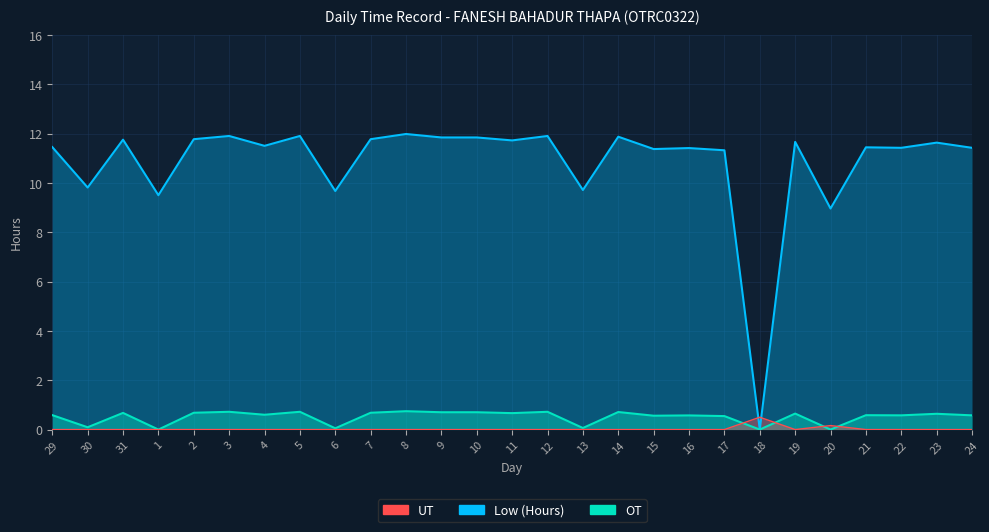

True or false: Low (Hours) and OT intersect in this chart.

False